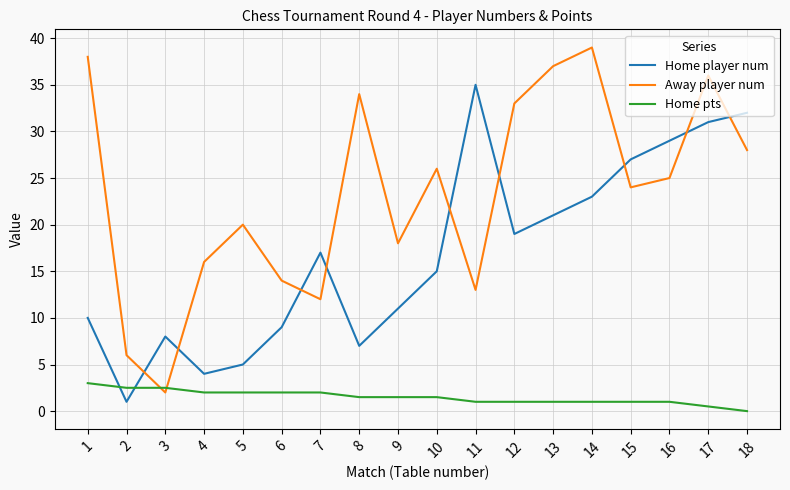

Is the value of Away player num at 5 greater than the value of Home pts at 18?

Yes